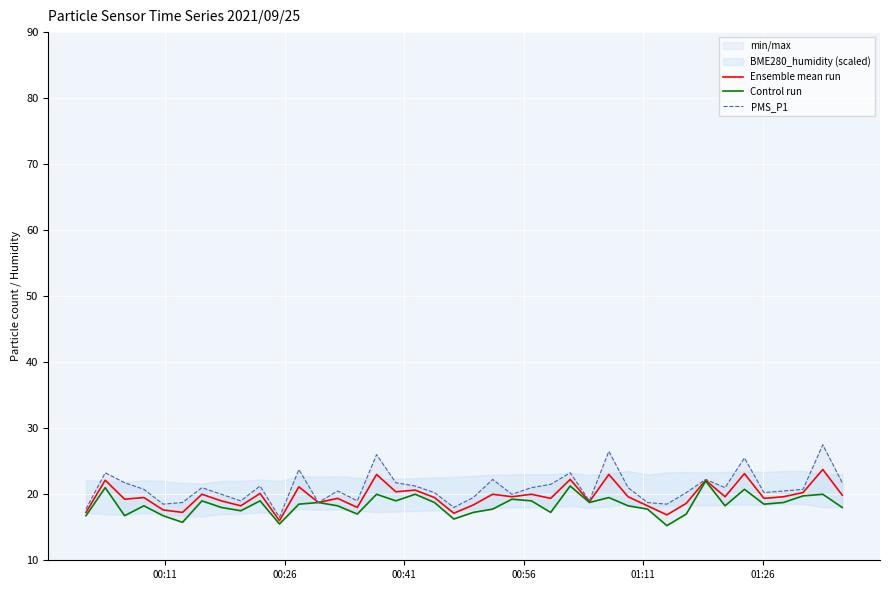

List the series in order of their overall mean, highest first.

PMS_P1, Ensemble mean run, Control run